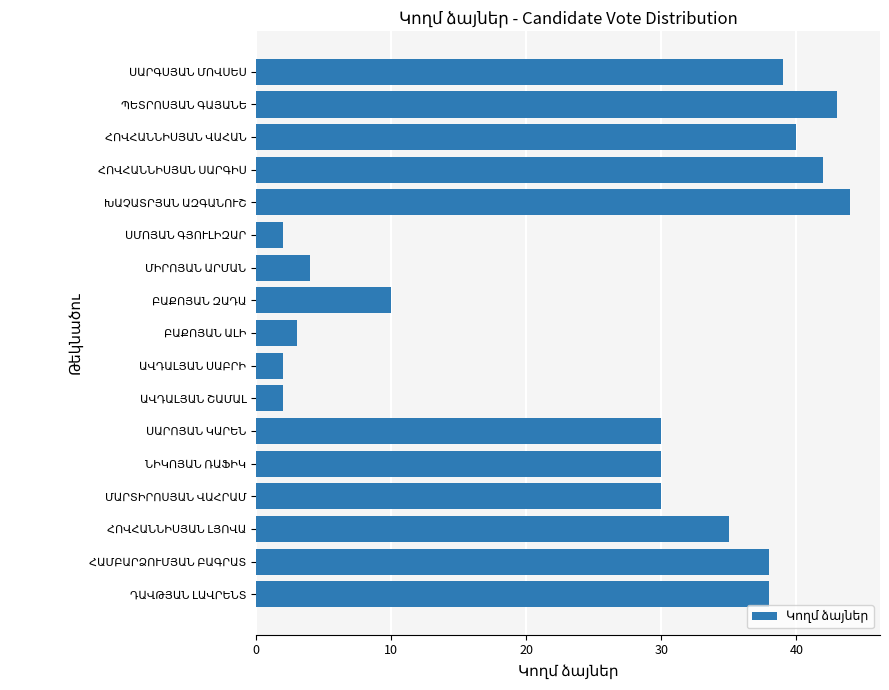

Reading bottom to top, list all the values displayed in this chart.

38	38	35	30	30	30	2	2	3	10	4	2	44	42	40	43	39